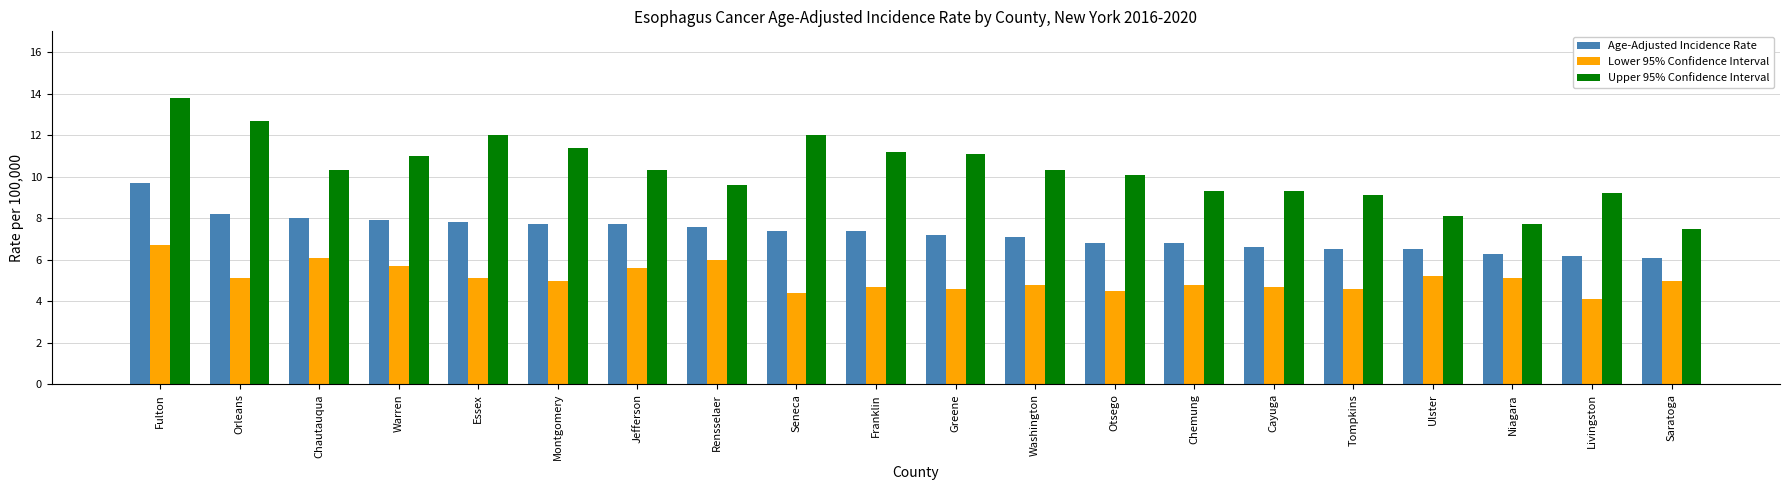

How many series are shown in this chart?

3